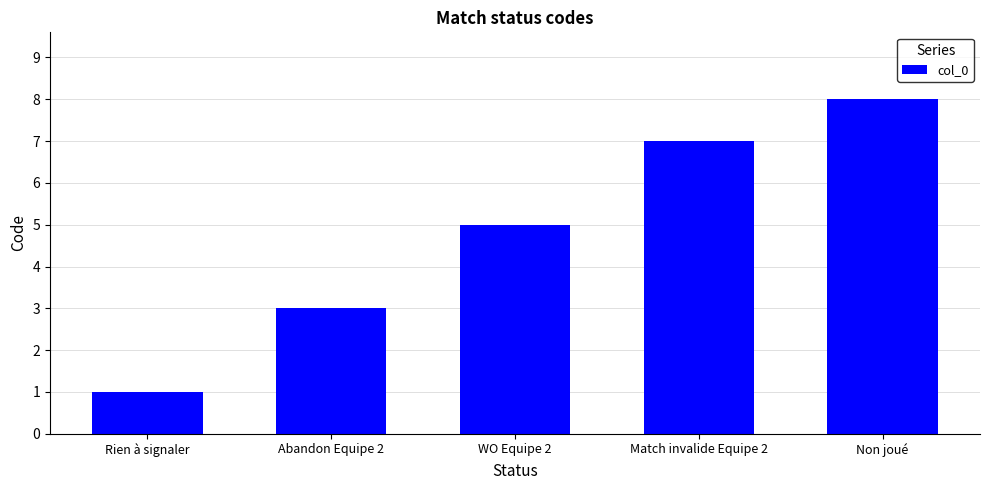

Reading right to left, what are all the values shown in this chart?

8	7	5	3	1